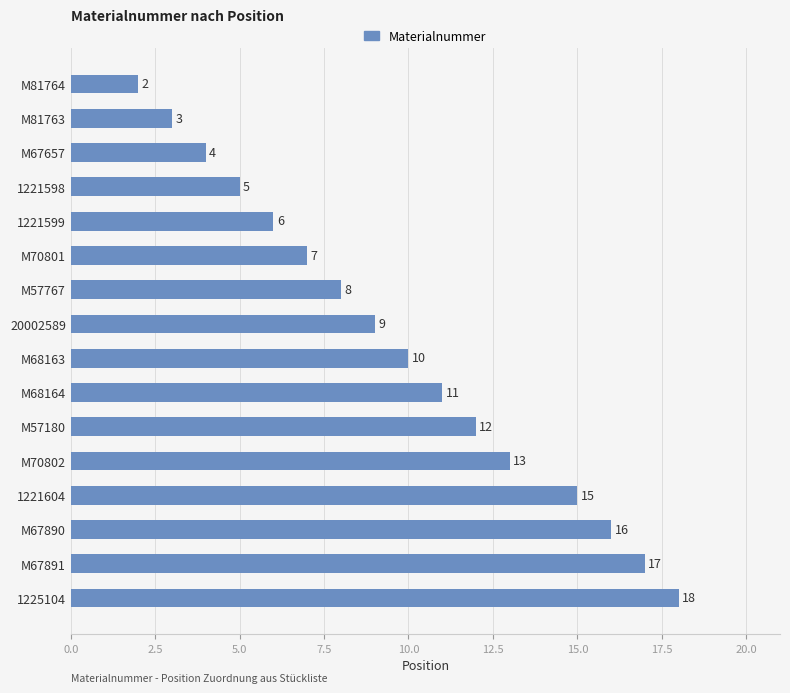

Approximately how many times larger is the value at 1221599 compared to 20002589?

0.7